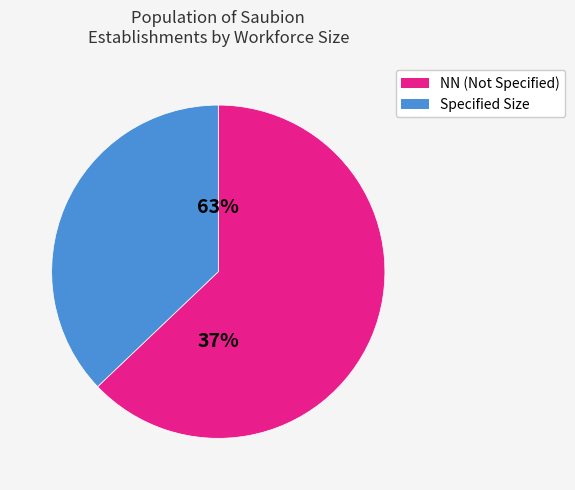

Does 32 account for over 50% of the chart?

No